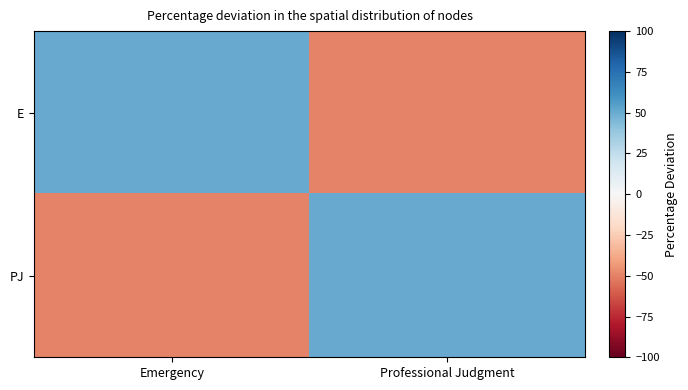

At which category is the sum across all series the highest?

Emergency